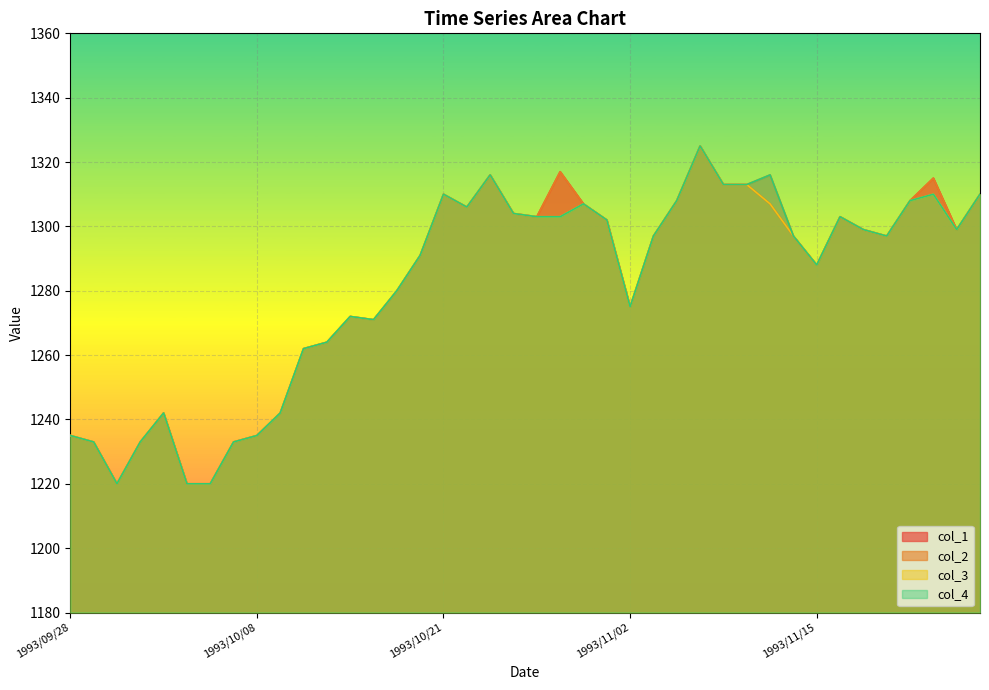

At which category does col_3 reach its first local peak?

1993/10/04